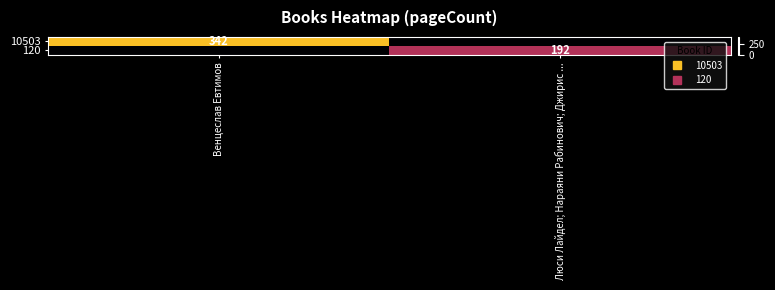

True or false: 10503 has a value of 342 at Венцeслав Евтимов.

True